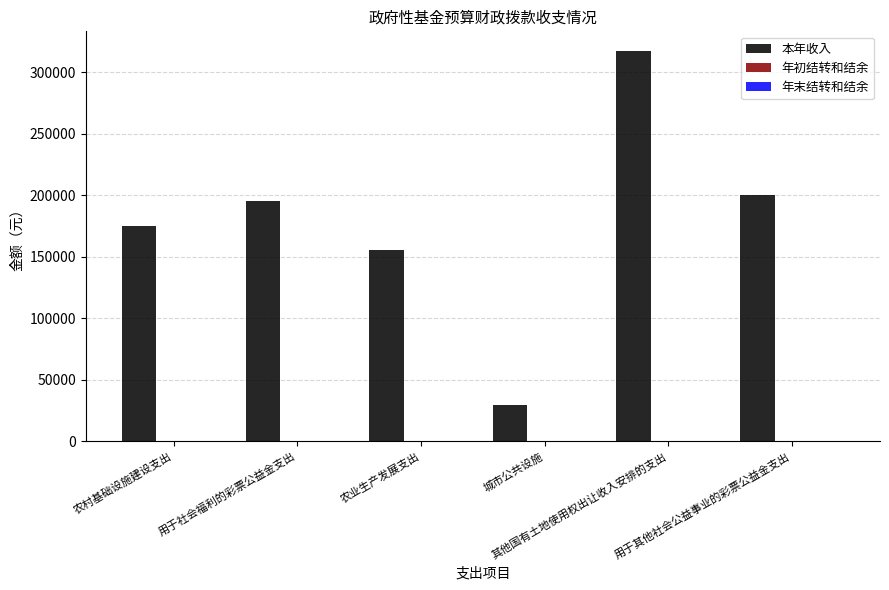

What is the sum of all values?

1072054.0